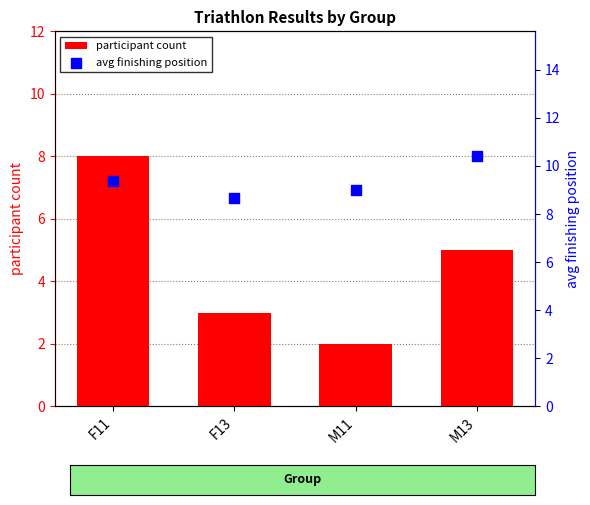

What is the total value across all series at F13?

11.7